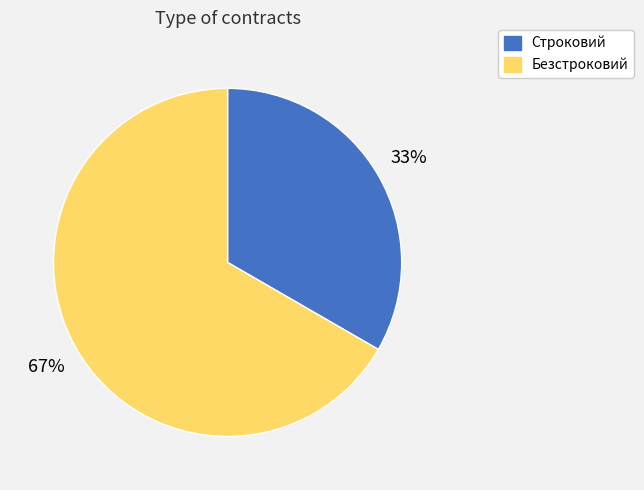

How many segments does this pie chart have?

2